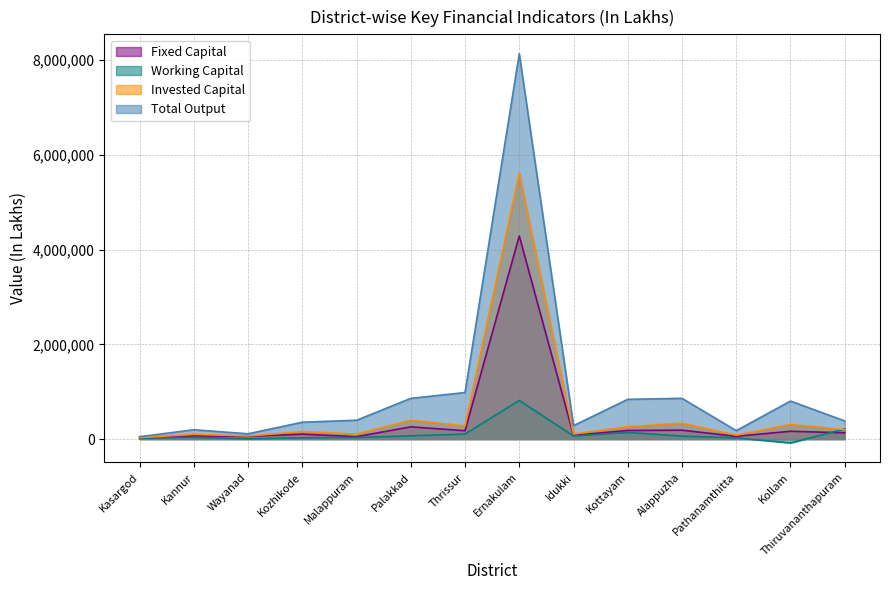

What is the average value of the Working Capital series?

109220